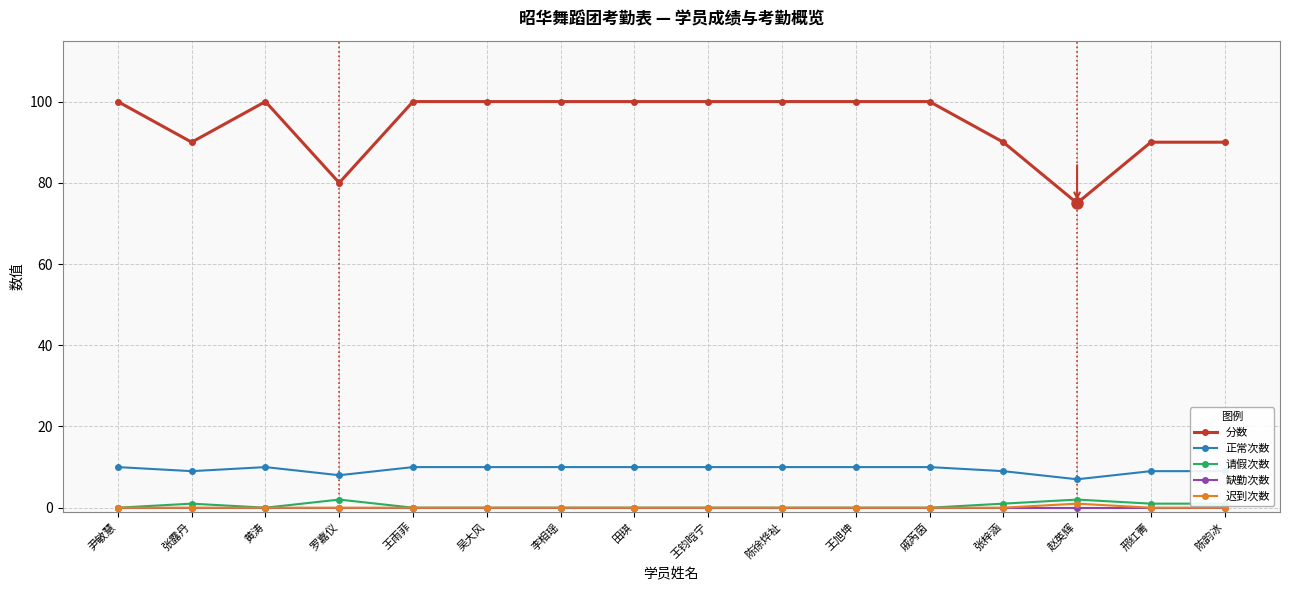

Which series has the largest total across all categories?

分数